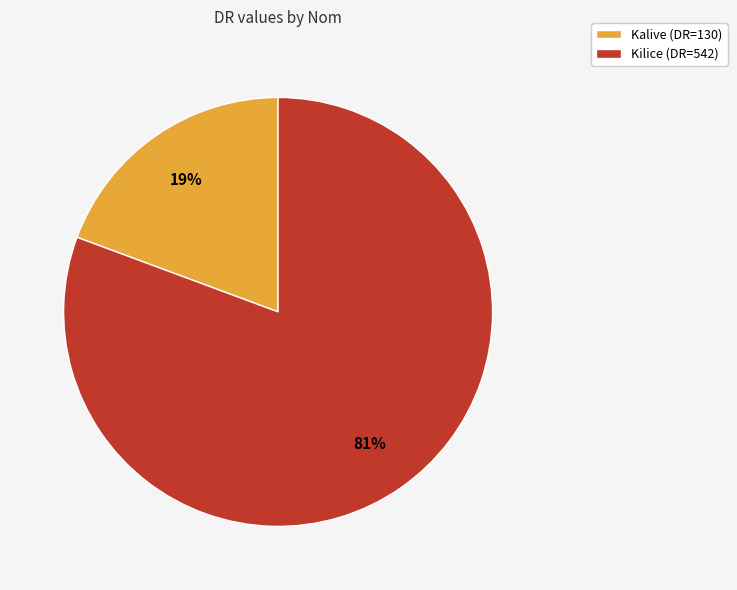

Which has a higher value, Kalive (DR=130) or Kilice (DR=542)?

Kilice (DR=542)